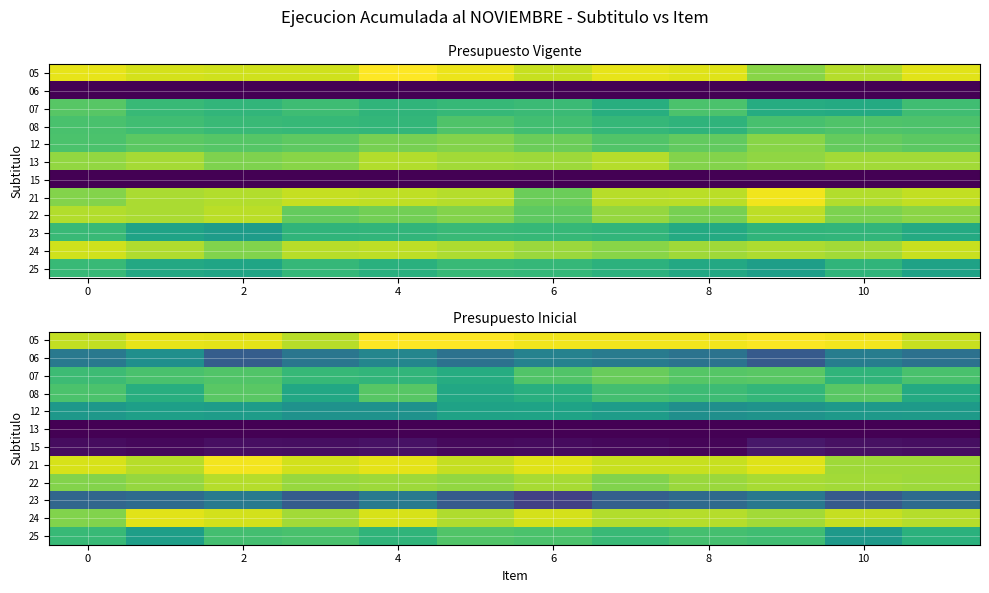

What is the total value across all series at 11?

112.6